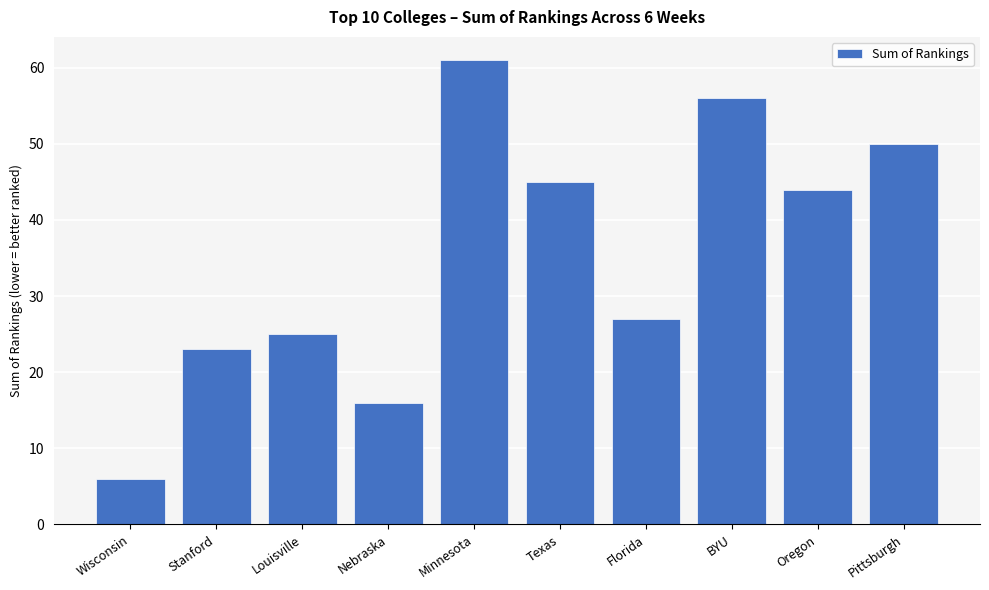

Count the number of data series in this chart.

1